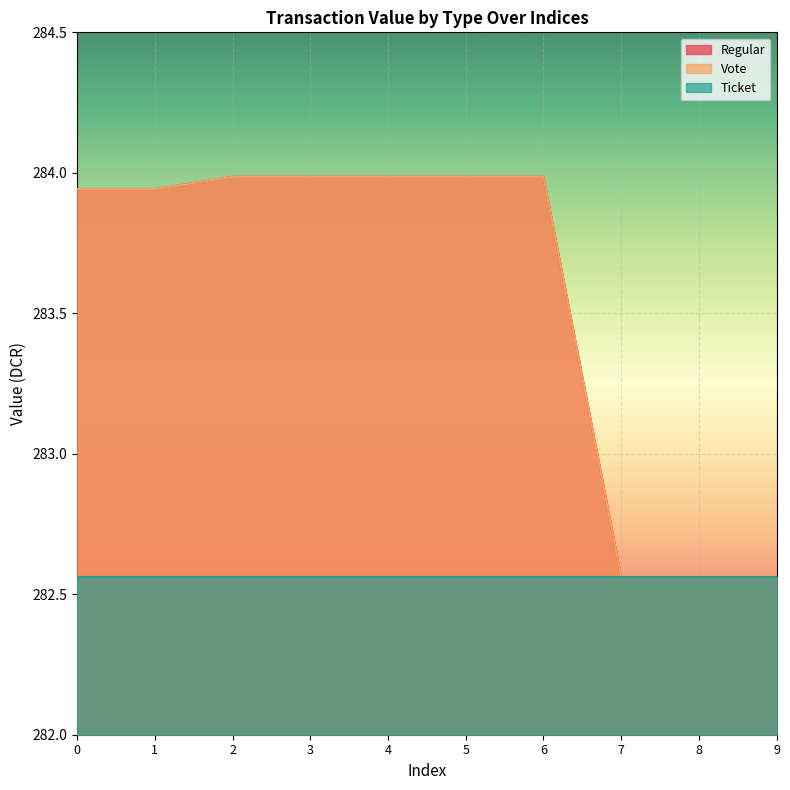

Rank the categories by Vote value from lowest to highest.

7, 8, 9, 0, 1, 2, 3, 4, 5, 6